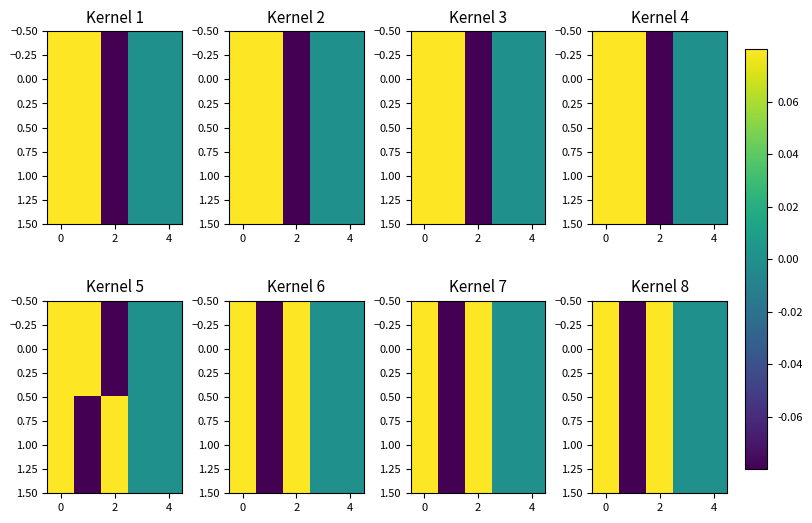

The 0.00 series shows 0.1 at 2. True or false?

False